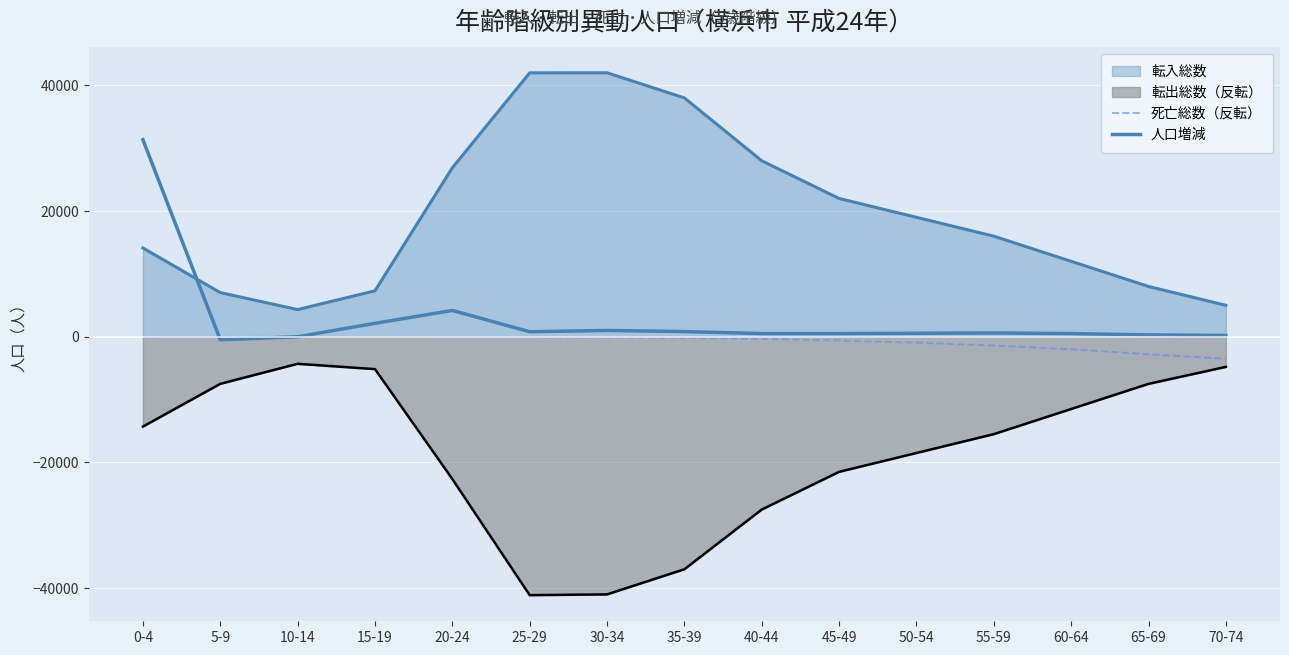

True or false: 人口増減 and 死亡総数（反転） intersect in this chart.

True